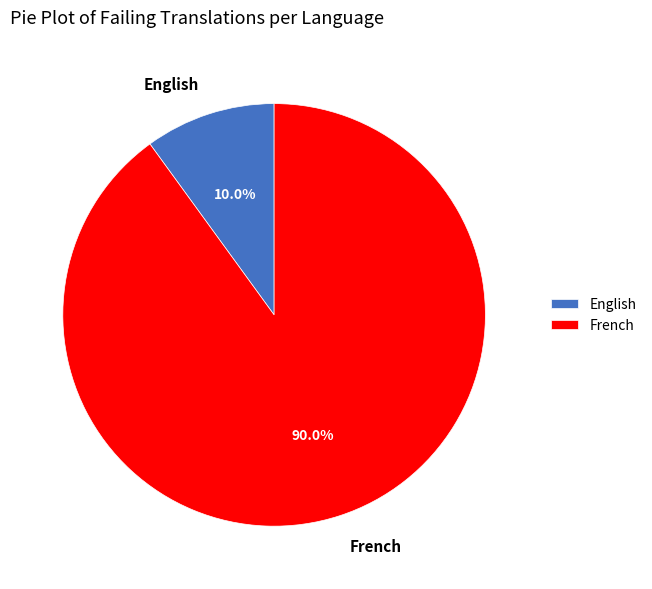

To the nearest percent, what is the difference between the largest and smallest slice percentages?

80%